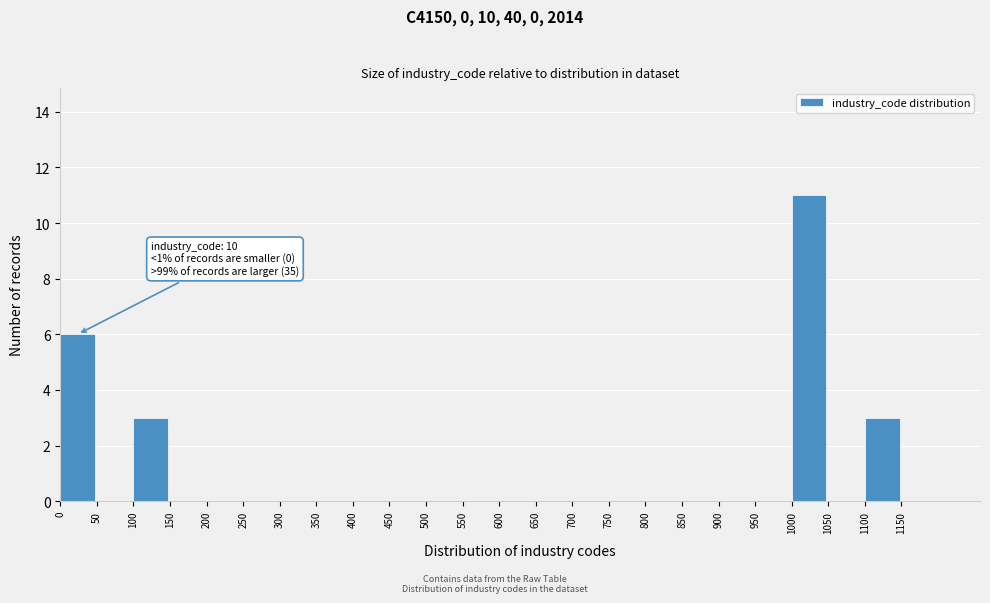

Which range on the x-axis has the tallest bar?

1000 to 1050